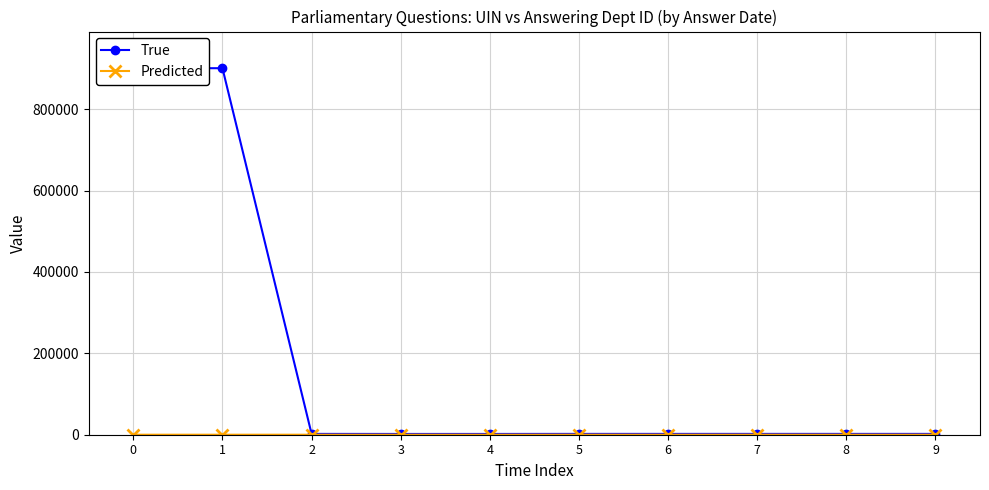

What is the sum of the True values at 1 and 8?

902819